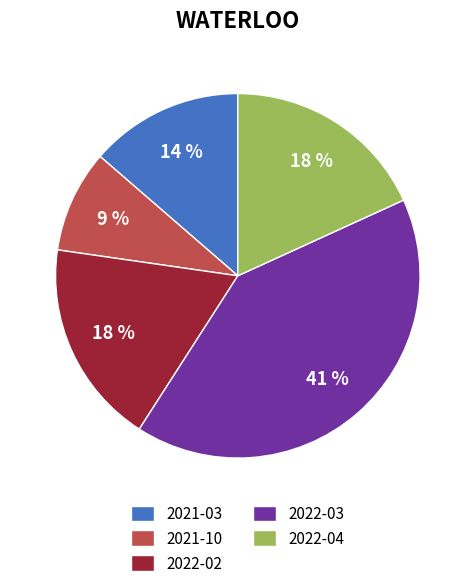

Which category has the smallest portion of the pie?

2021-10